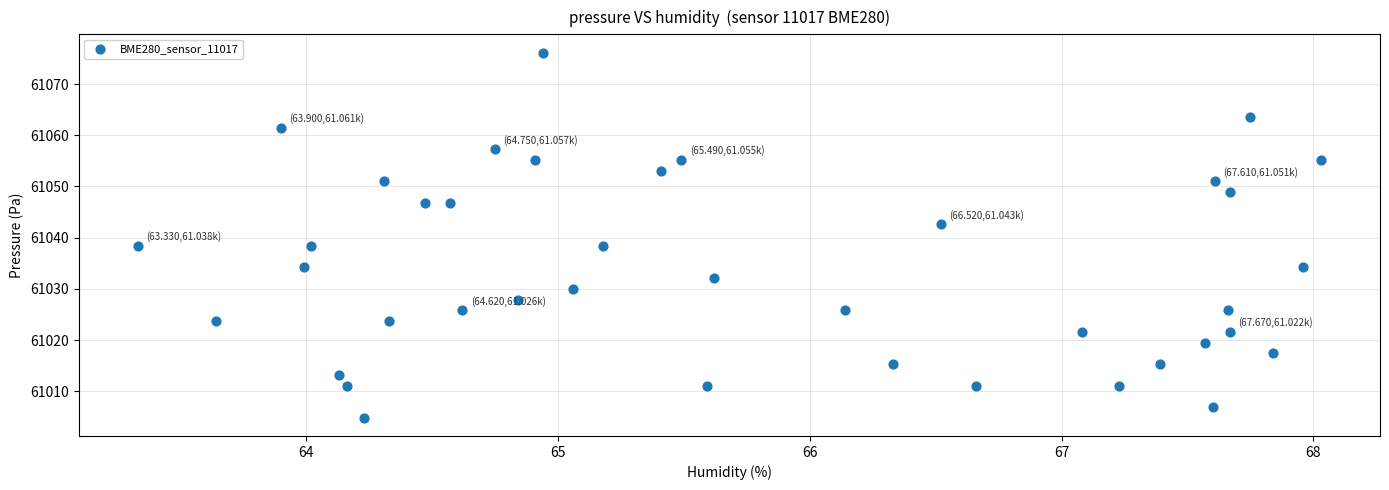

What is the range of X values (max minus min)?

4.7